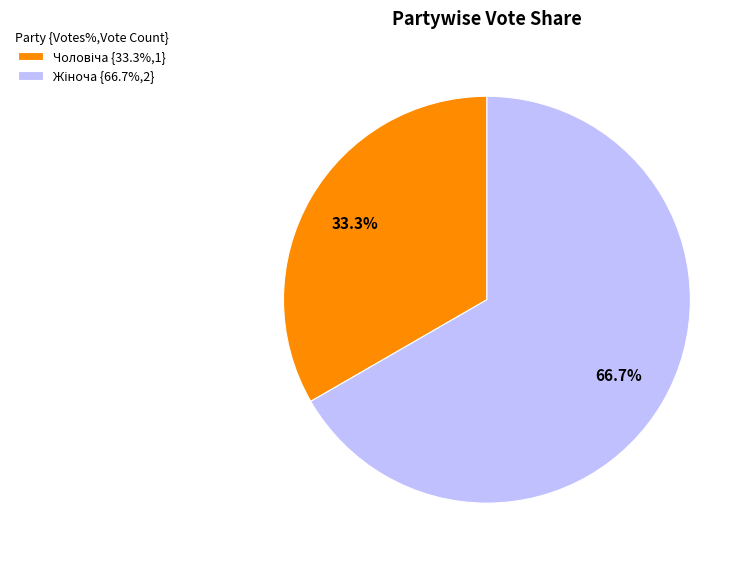

Is there any slice that represents more than half of the pie?

Yes